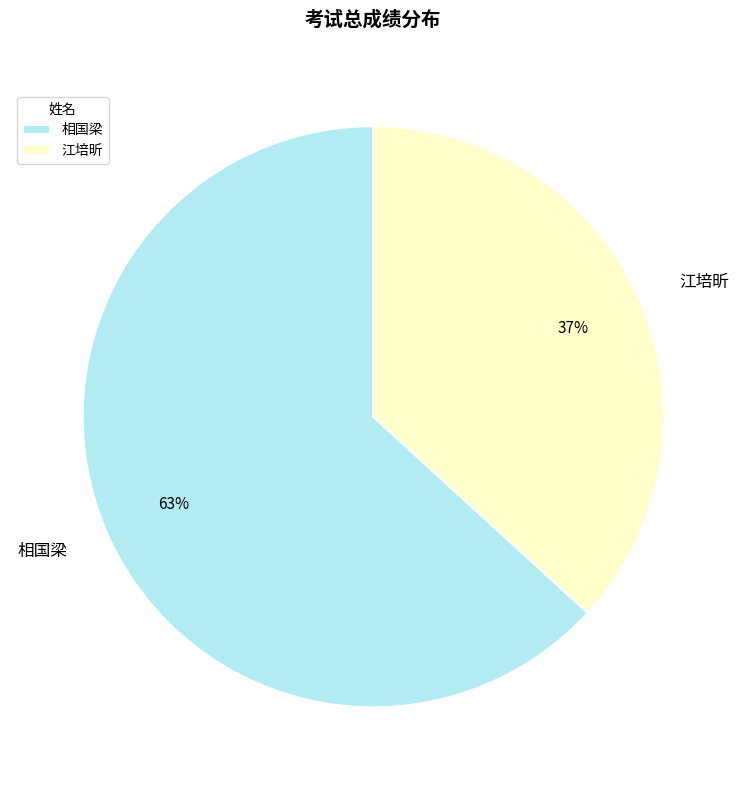

What is the largest slice in the pie chart?

相国梁